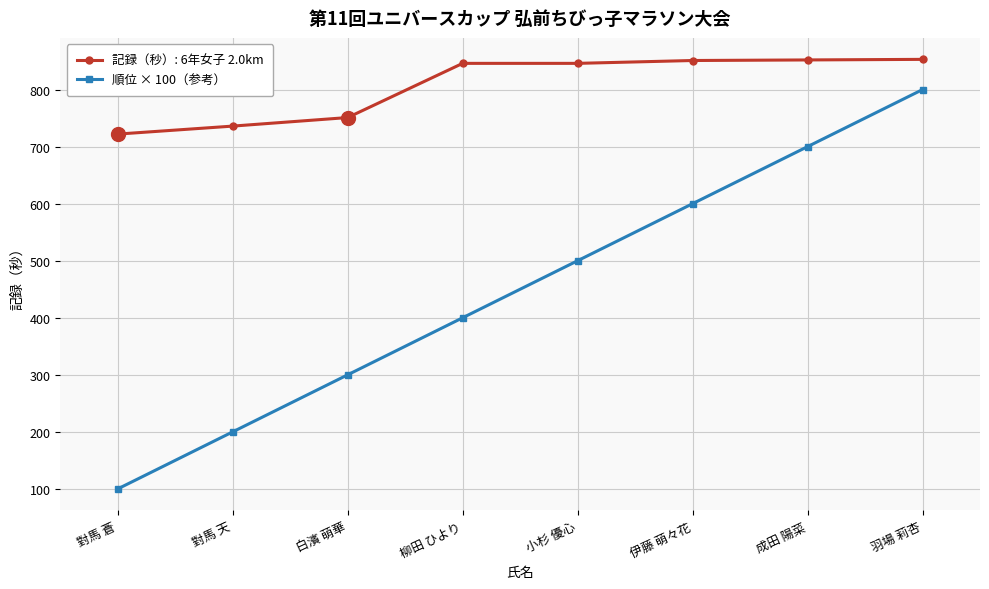

Is this an area chart (filled region under the line)?

No